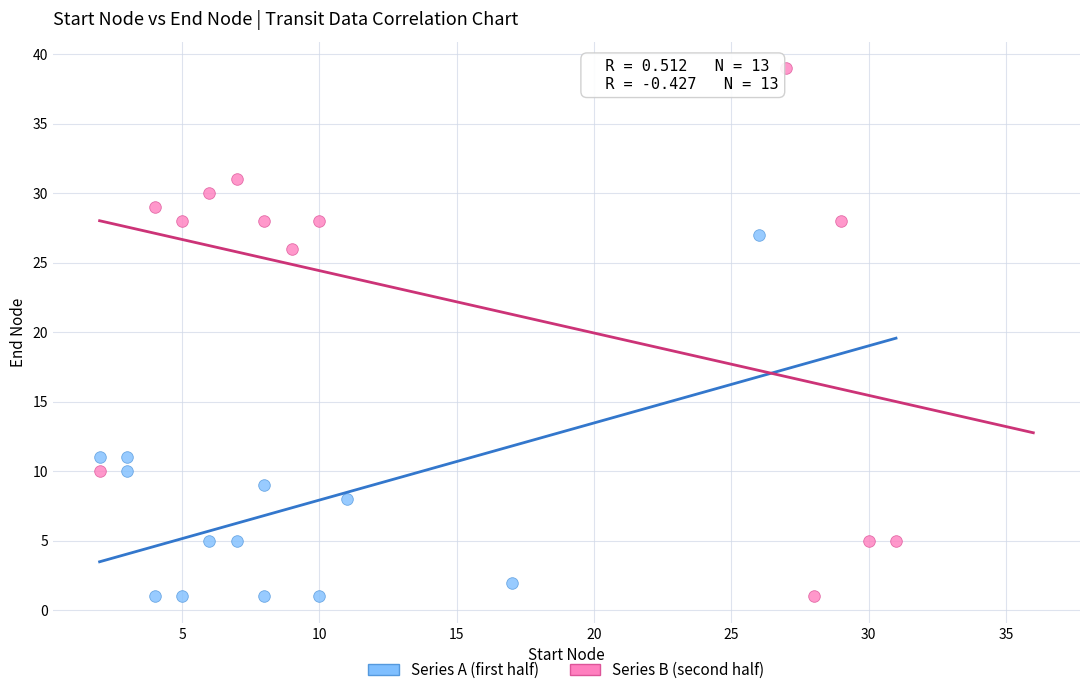

Which series contains the highest Y value?

Series B (second half)